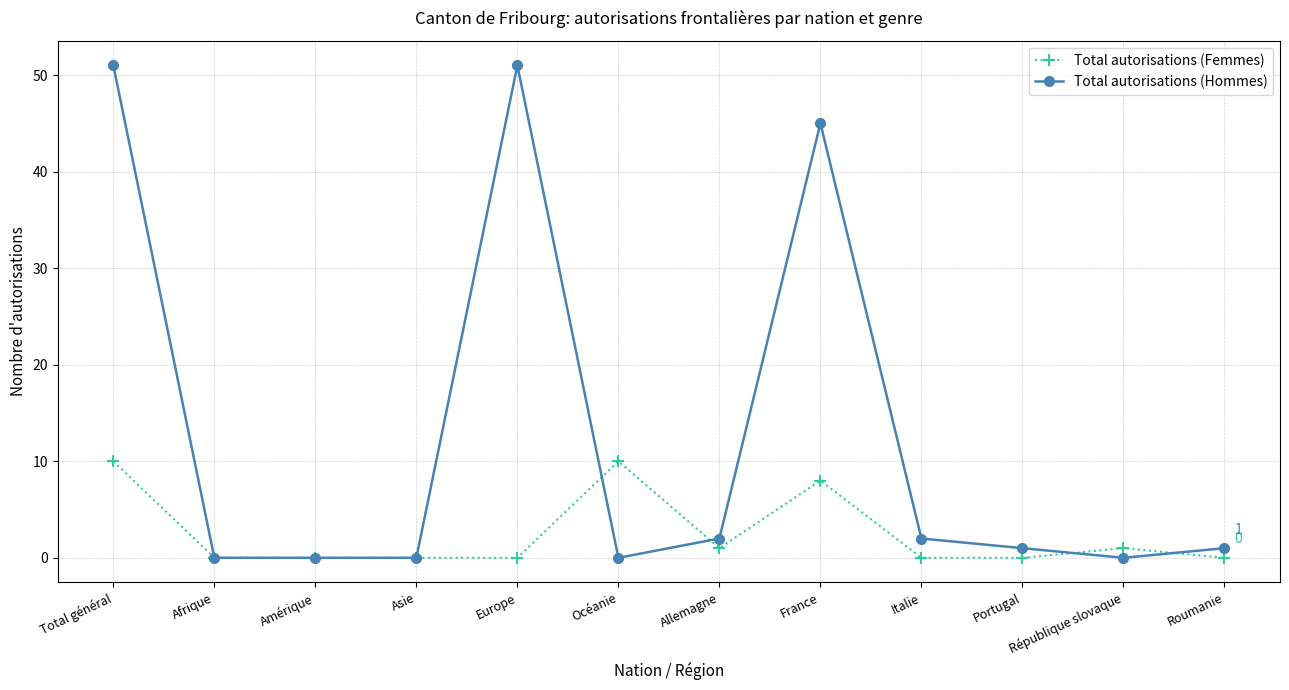

After their last crossing, which series has the higher values: Total autorisations (Hommes) or Total autorisations (Femmes)?

Total autorisations (Hommes)